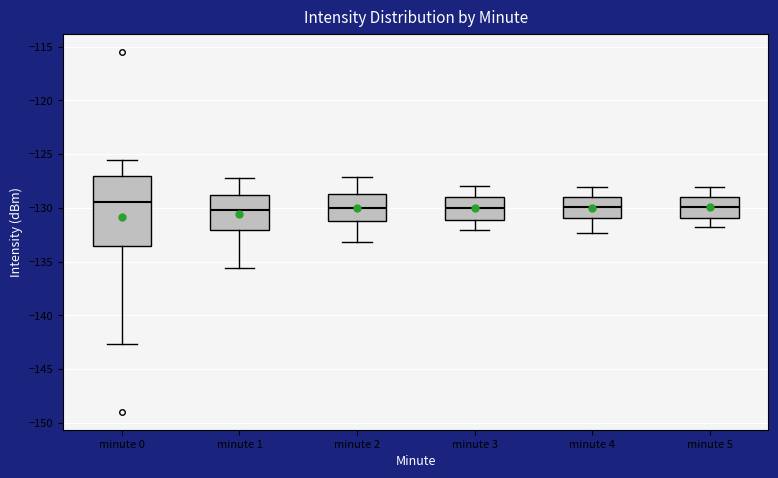

Which box is the tallest, from its lower edge to its upper edge?

minute 0